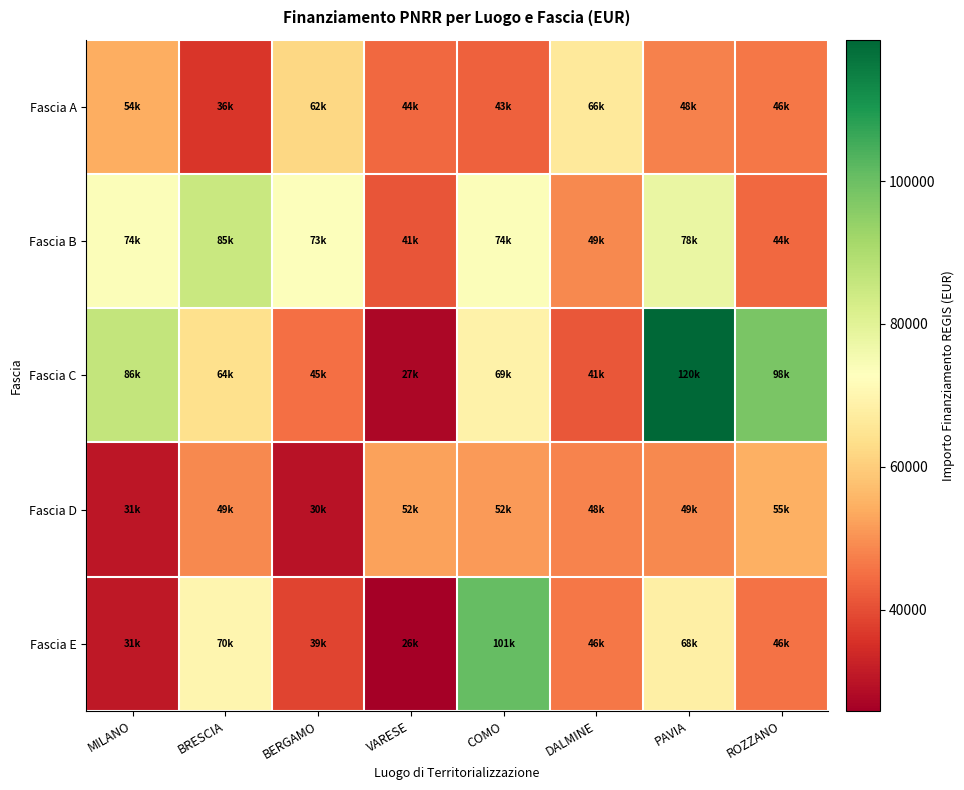

How many categories are shown in the chart?

8